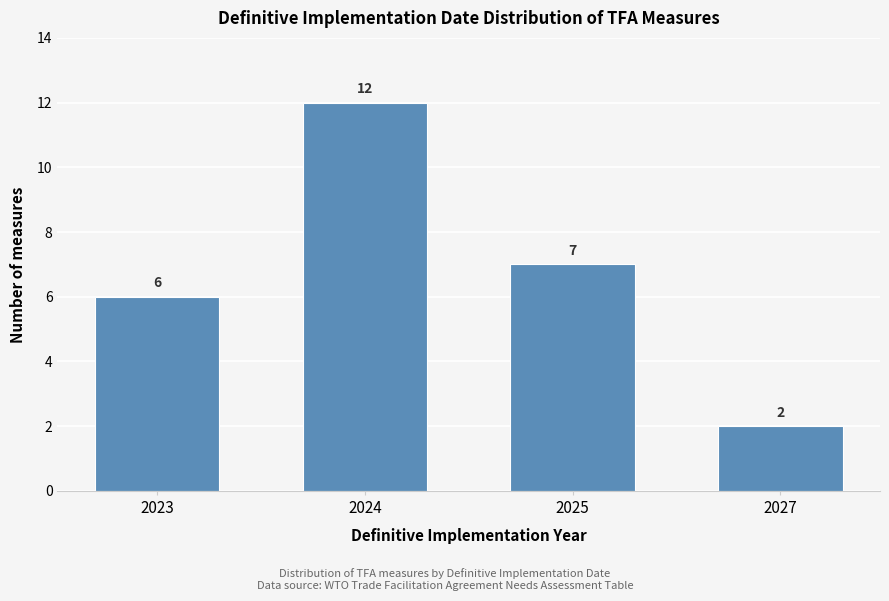

Reading left to right, extract all data points from this chart.

6	12	7	2